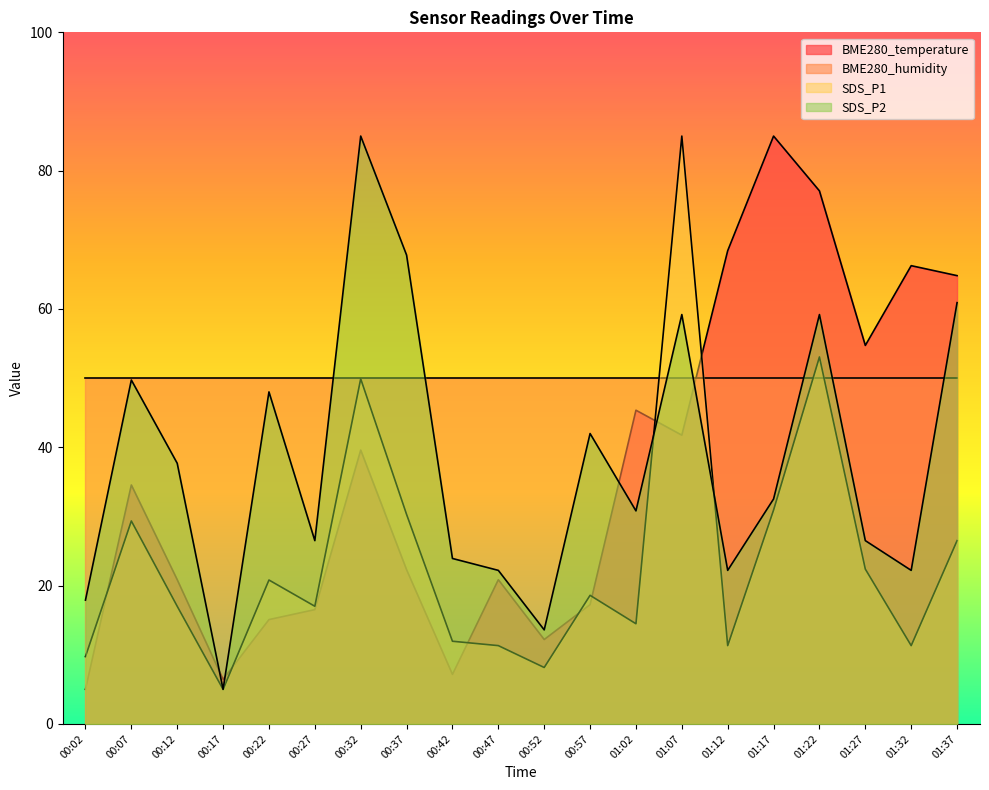

Which has a higher value, 01:07 or 00:37?

01:07